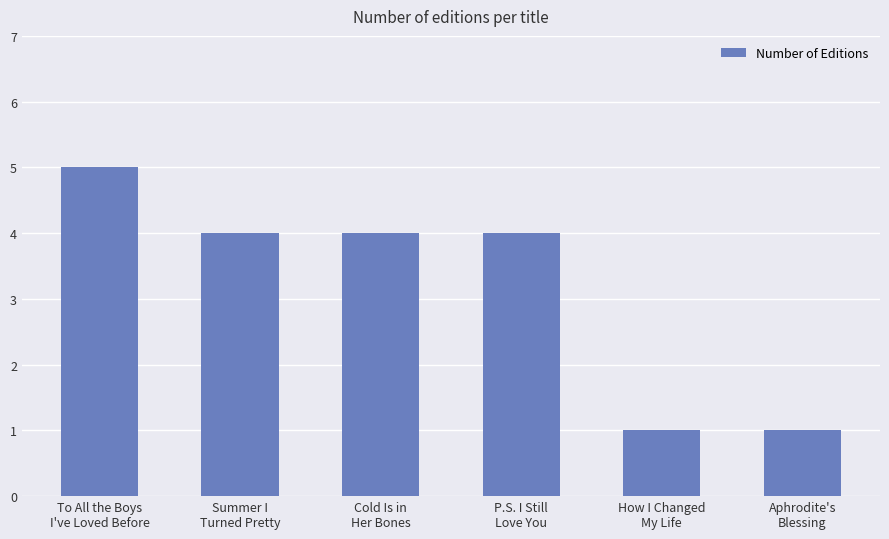

What is the label of the 1st bar from the left?

To All the Boys
I've Loved Before